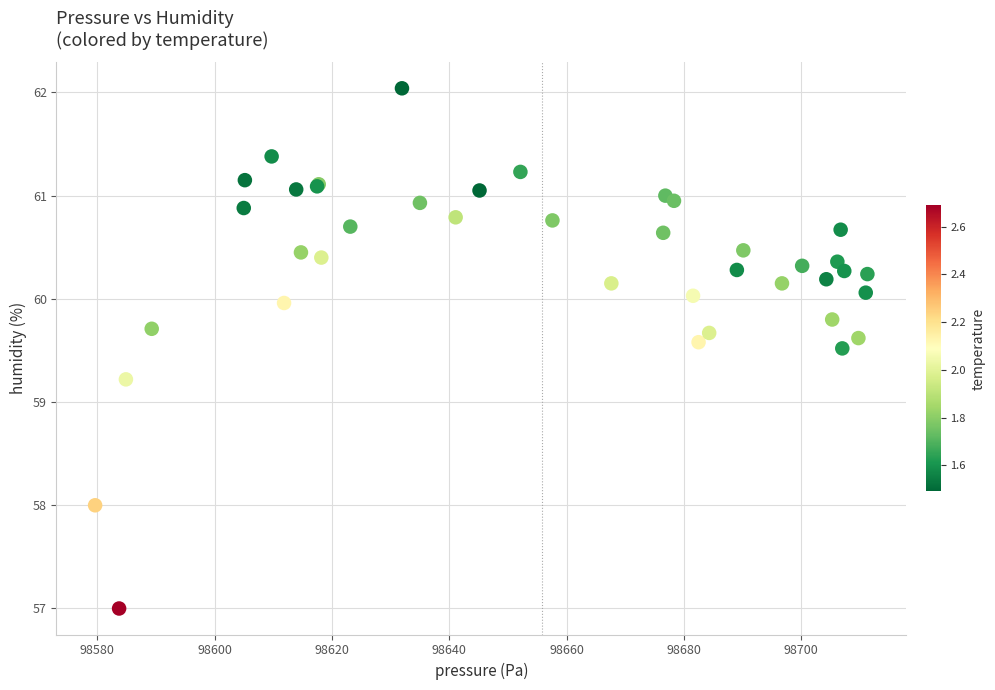

What Y value in the scatter plot is closest to 59?

59.2